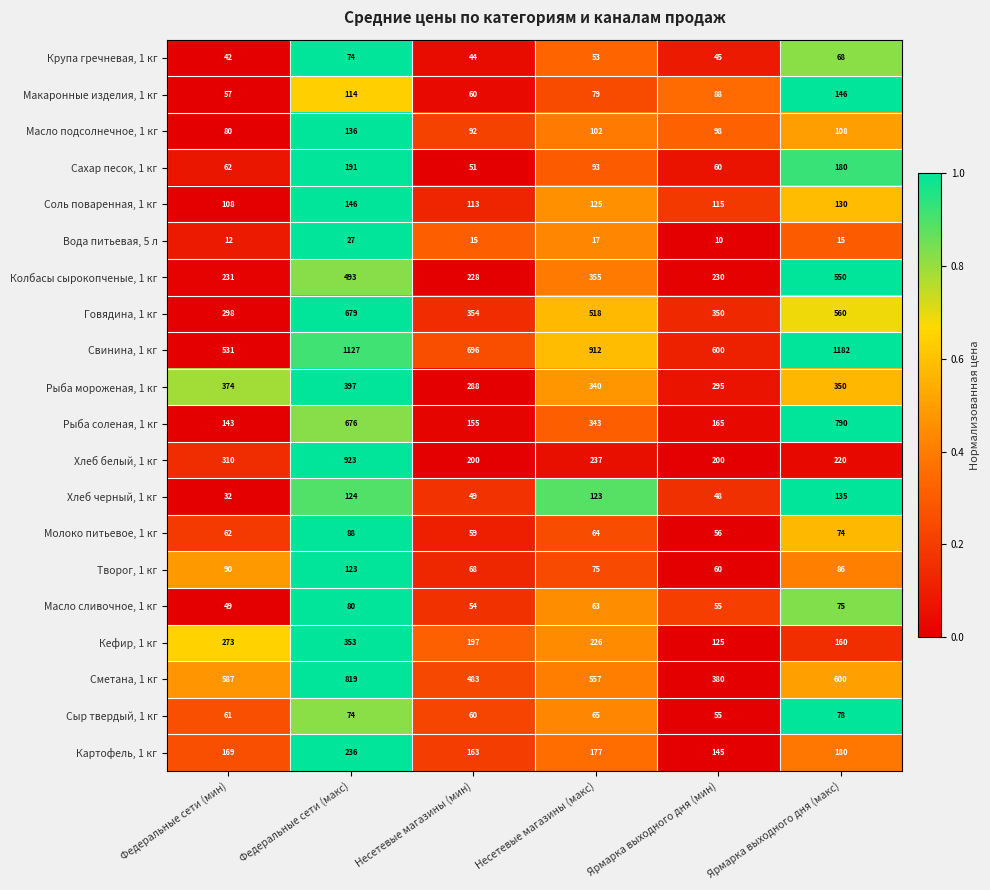

What is the difference between the second highest and minimum values in the Молоко питьевое, 1 кг series?

18